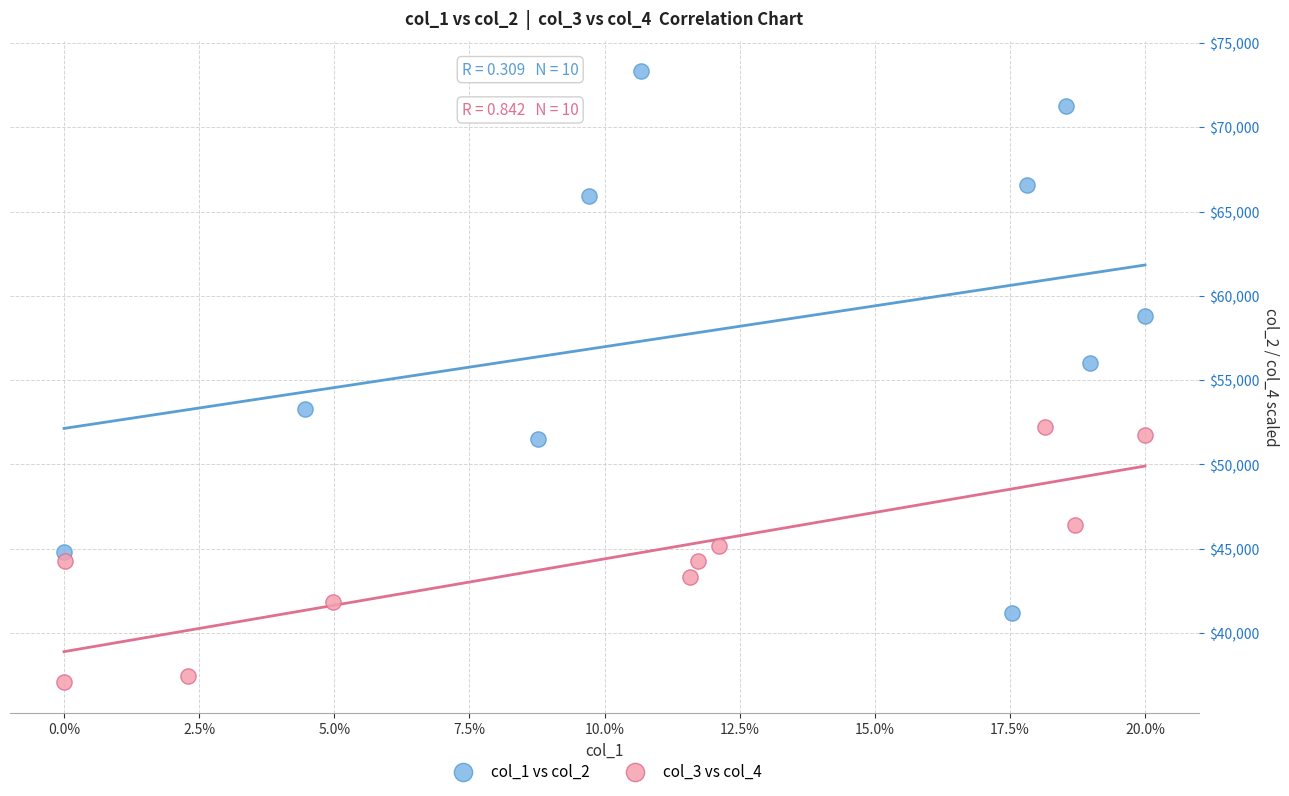

Which series has the largest Y range (max minus min)?

col_1 vs col_2